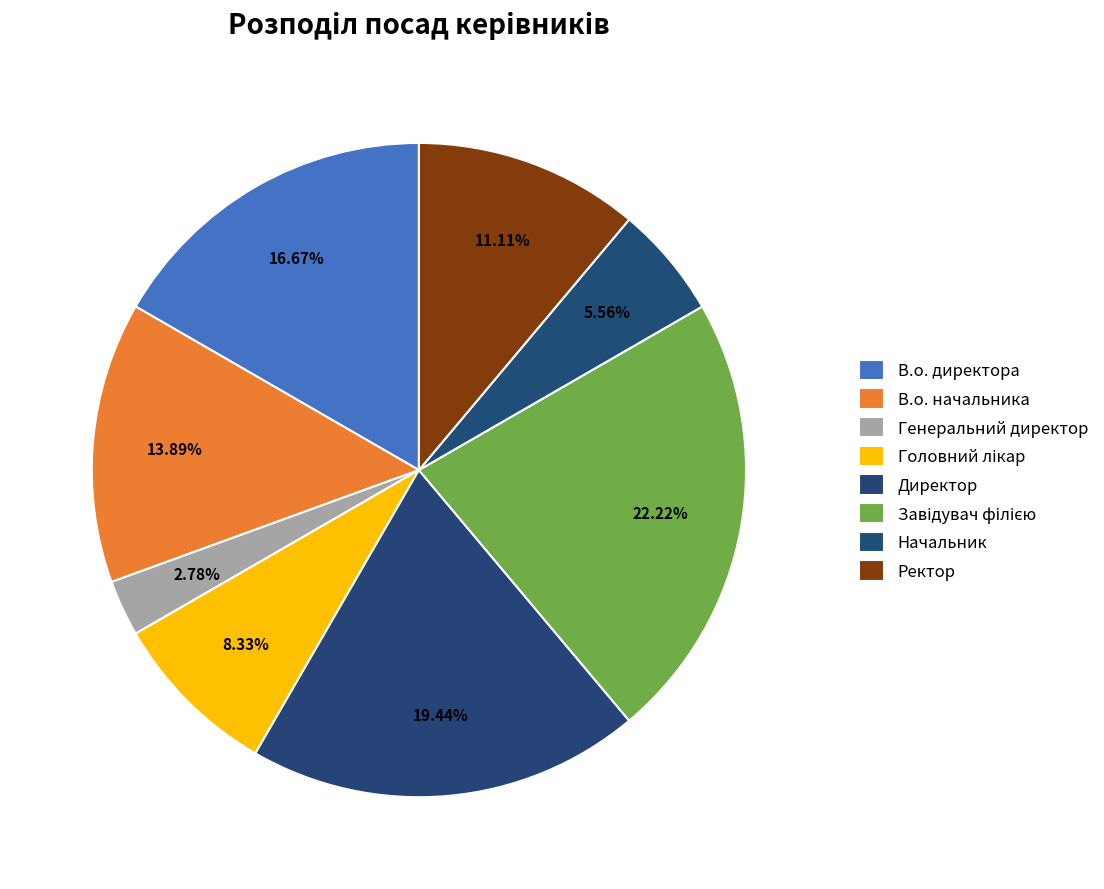

How many slices are in this pie chart?

8